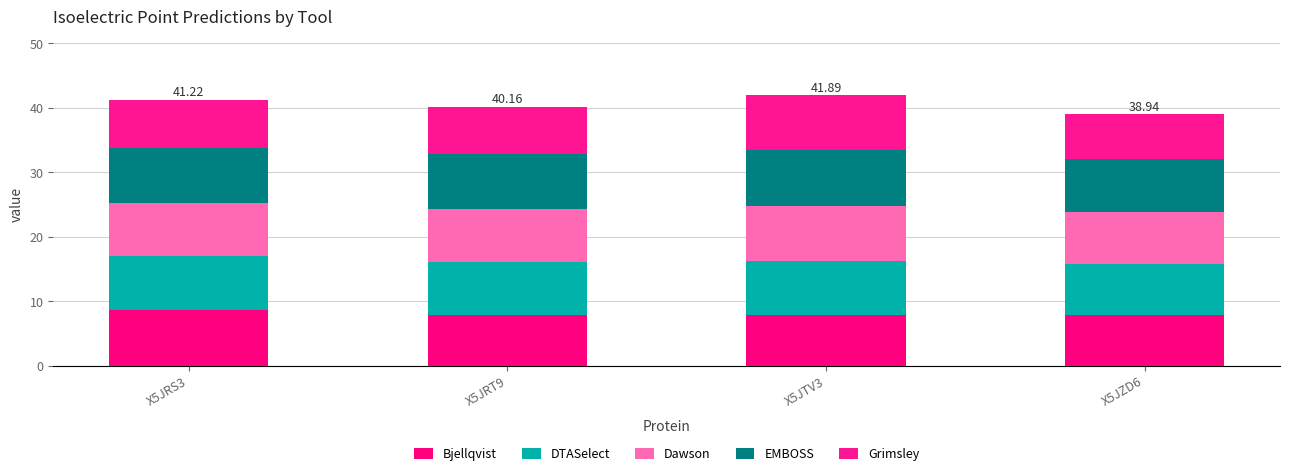

What is the label of the 4th bar from the right?

X5JRS3